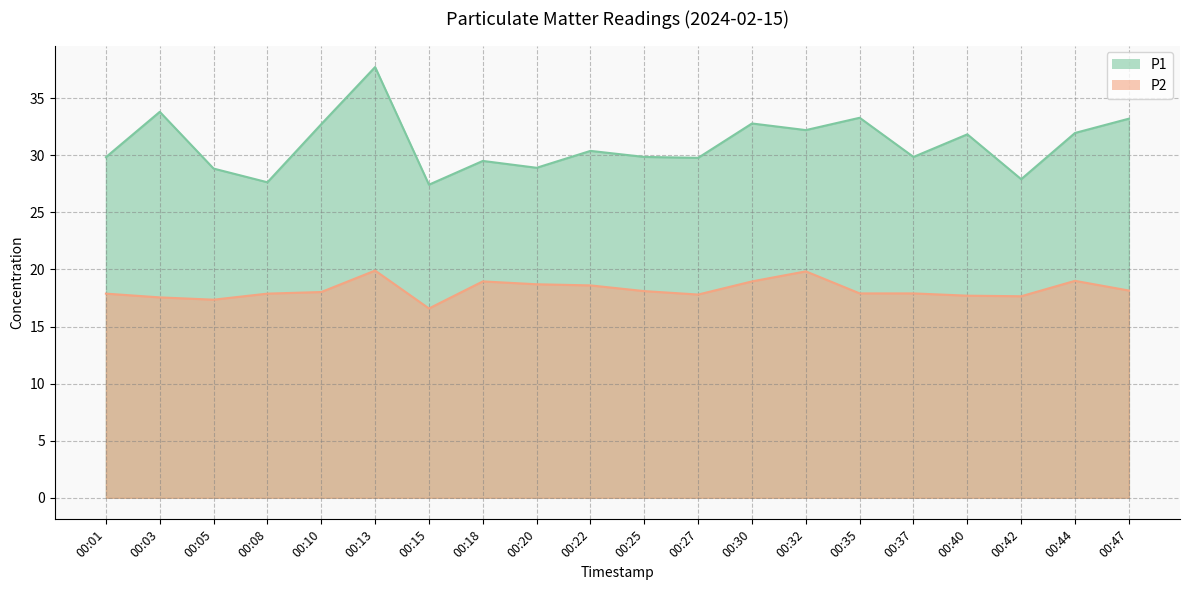

Is it true that P1 equals 56.9 at 00:30?

False